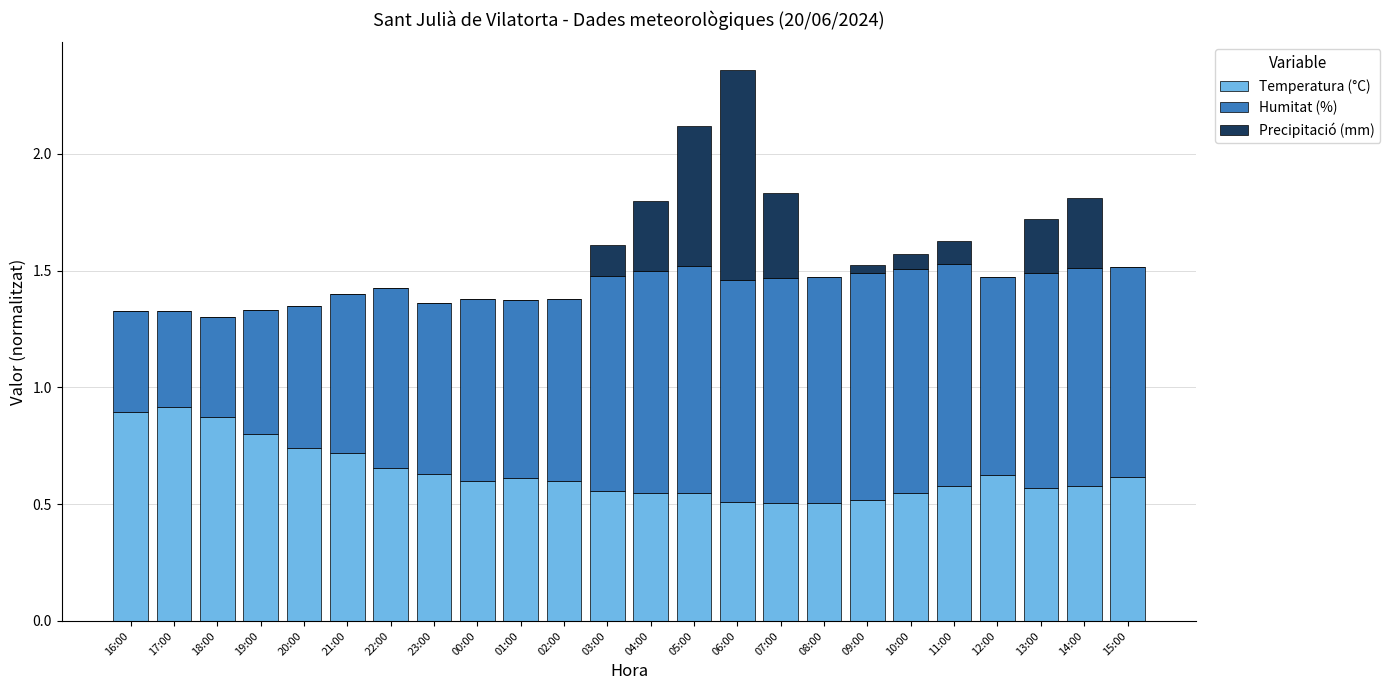

What is the total value across all series at 05:00?

2.1